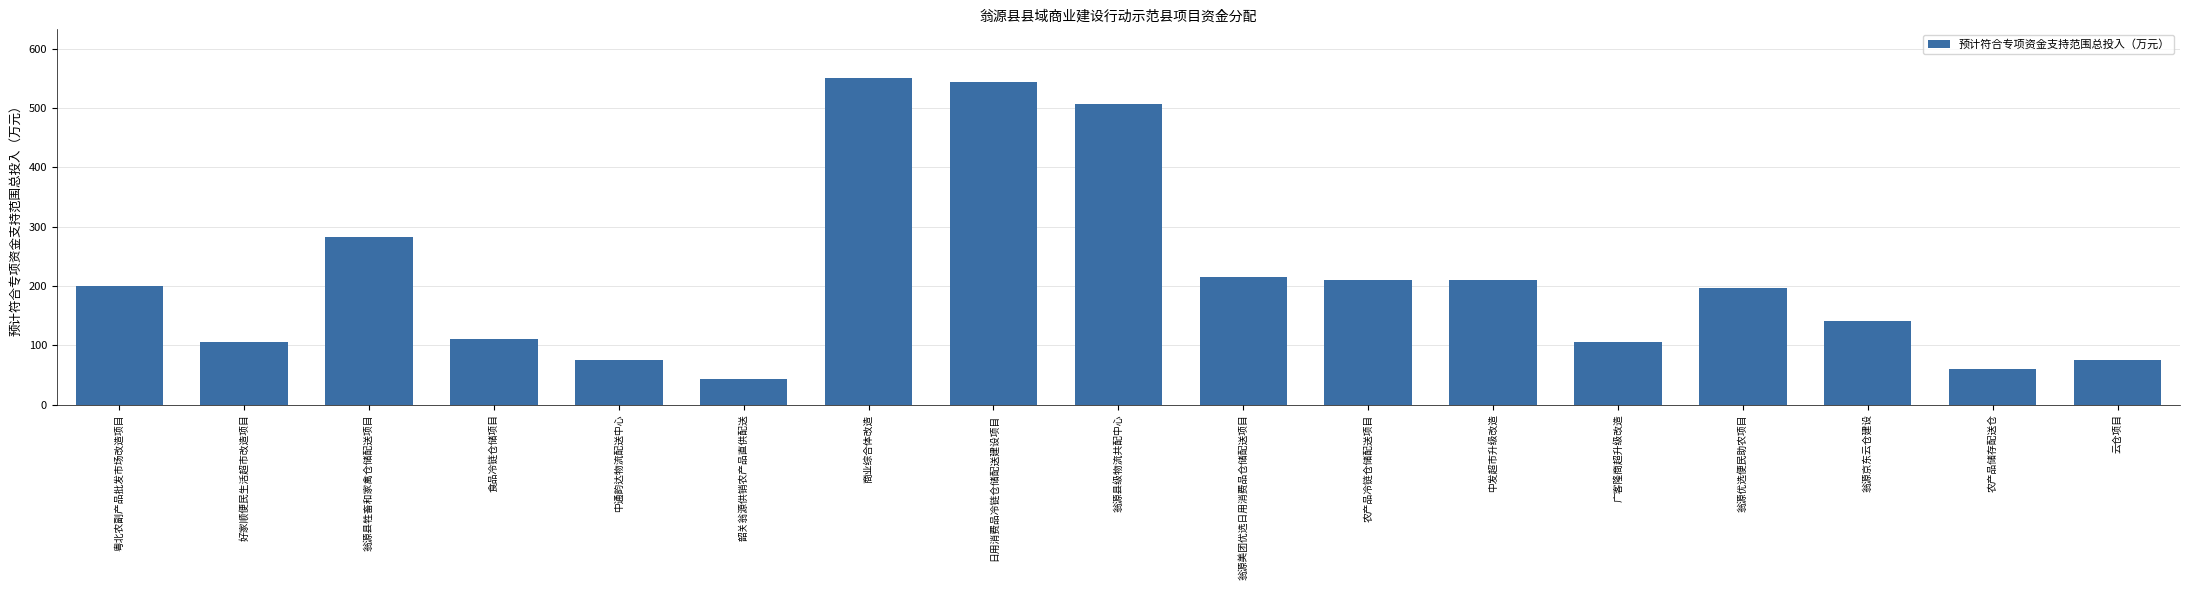

Which has a higher value, 翁源美团优选日用消费品仓储配送项目 or 农产品储存配送仓?

翁源美团优选日用消费品仓储配送项目